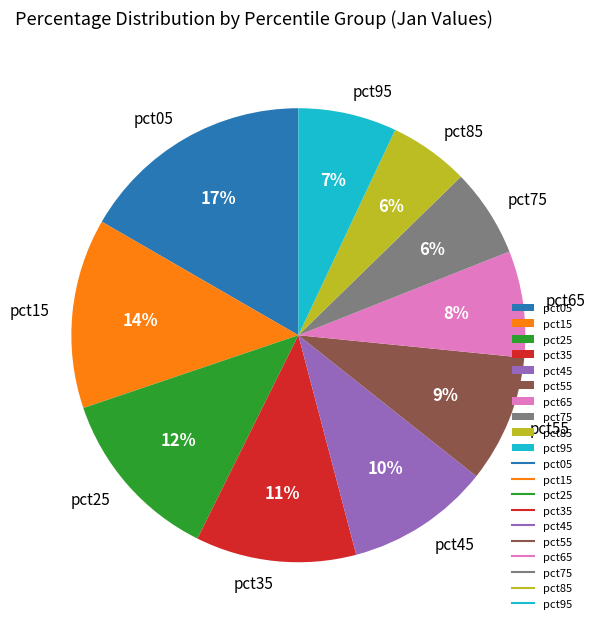

Which slice is the largest?

pct05